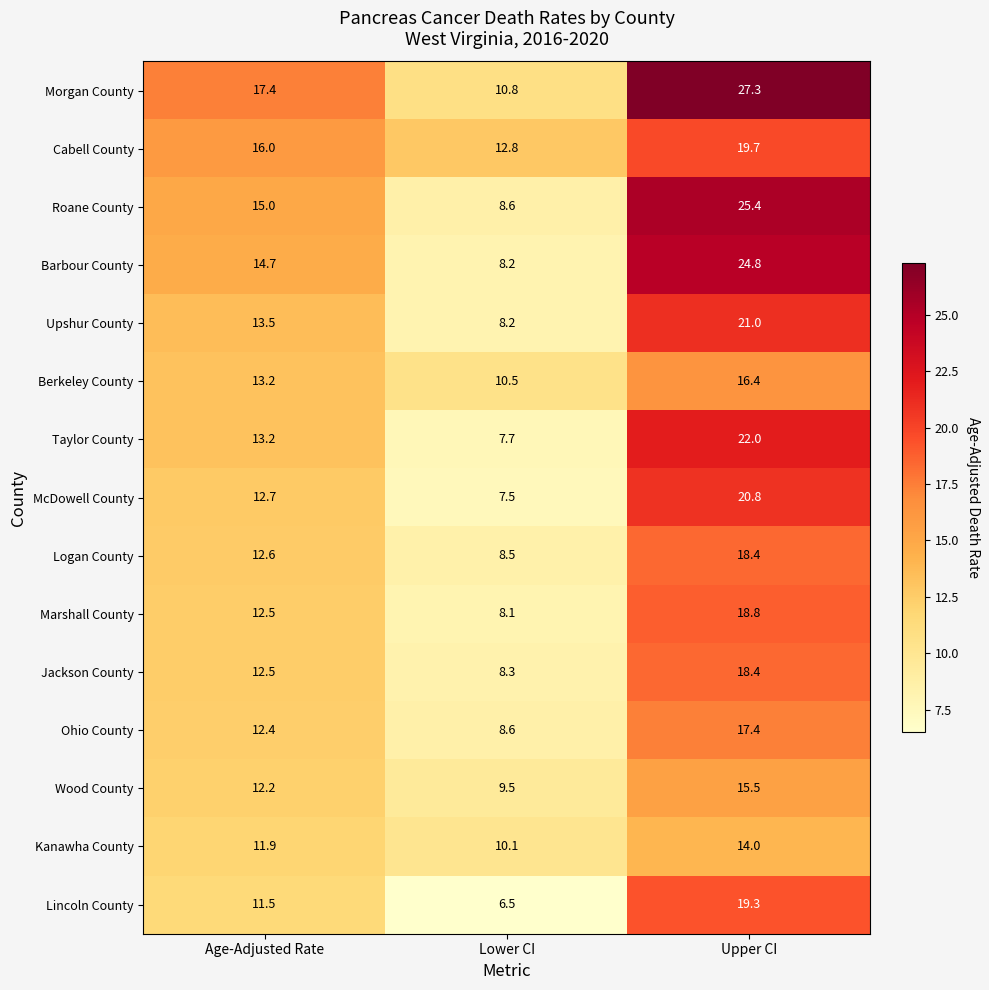

List the labels in order of Morgan County value, largest first.

Upper CI, Age-Adjusted Rate, Lower CI